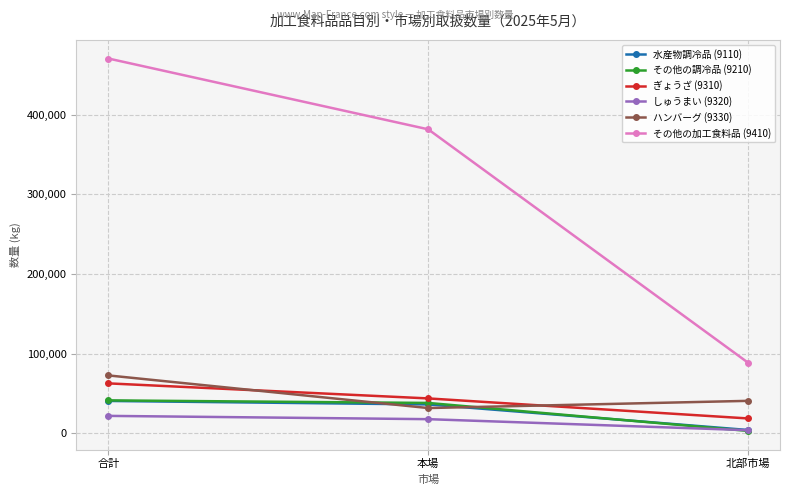

Which series has the largest total across all categories?

その他の加工食料品 (9410)